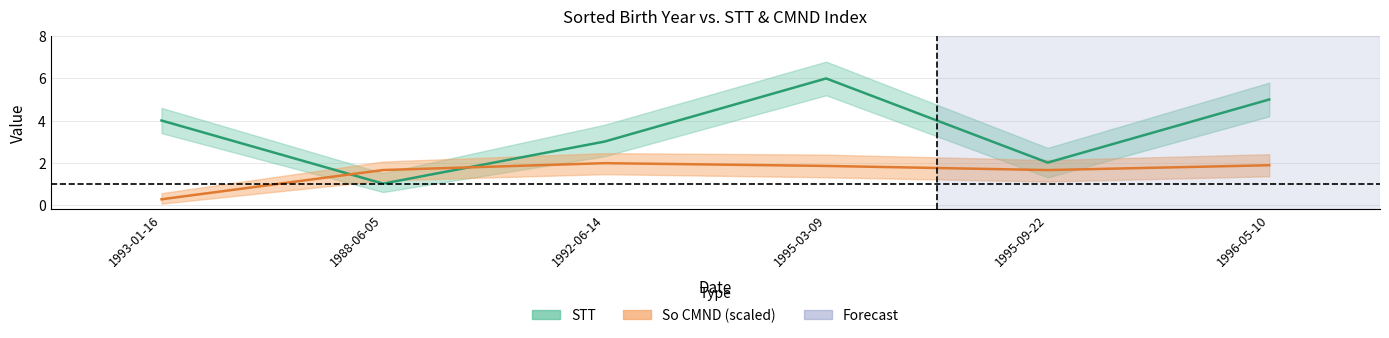

Reading left to right, list all the values displayed in this chart.

STT: 4.0	1.0	3.0	6.0	2.0	5.0
So CMND (scaled): 0.3	1.6	2.0	1.8	1.6	1.9